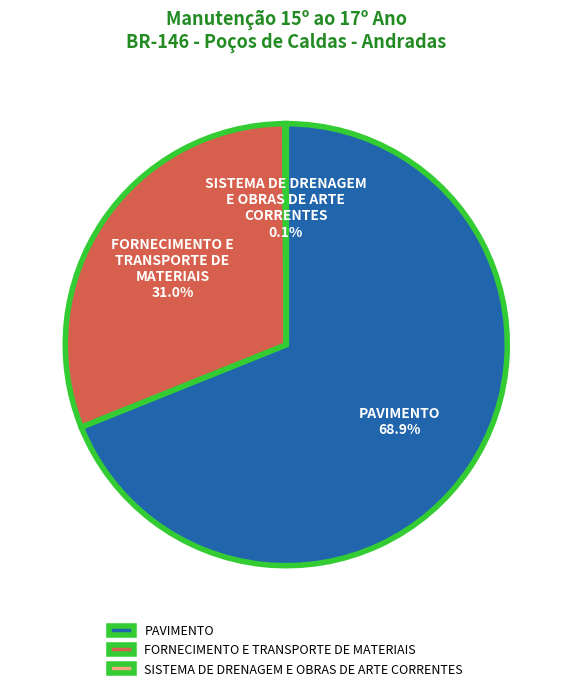

What percentage is the FORNECIMENTO E TRANSPORTE DE MATERIAIS slice, to the nearest percent?

31%